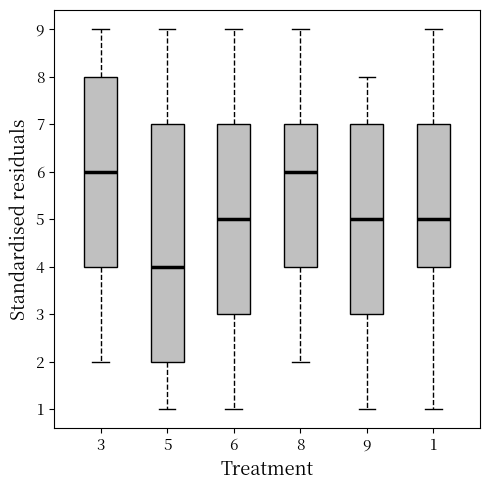

Which box is the tallest, from its lower edge to its upper edge?

5